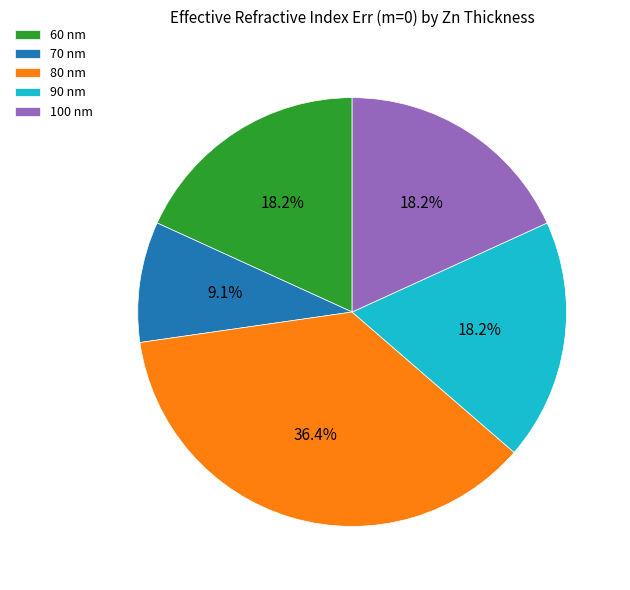

Combined, what portion of the pie is 90 nm and 80 nm?

54.5%